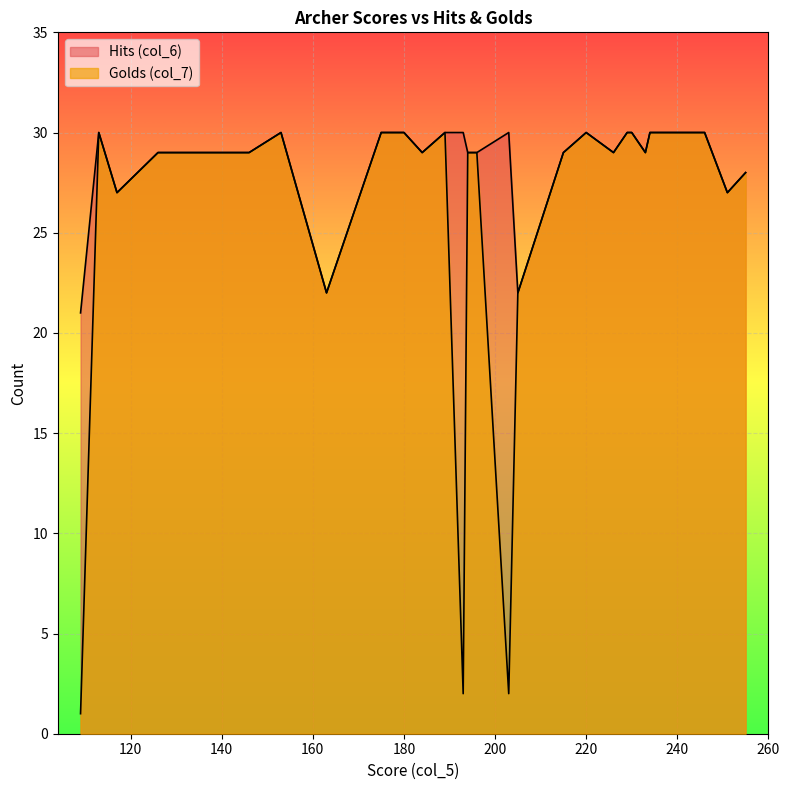

Between 215 and 113, which series saw the biggest shift?

Golds (col_7)